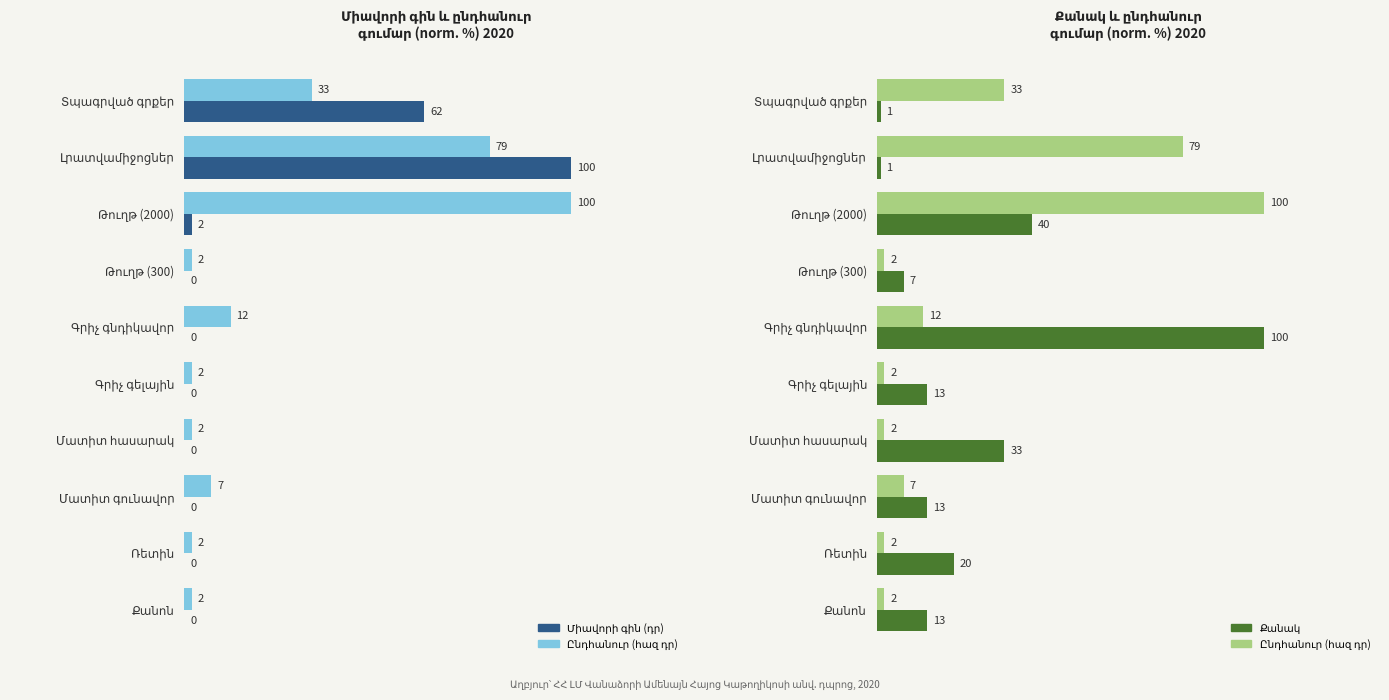

Are the bars horizontal?

Yes